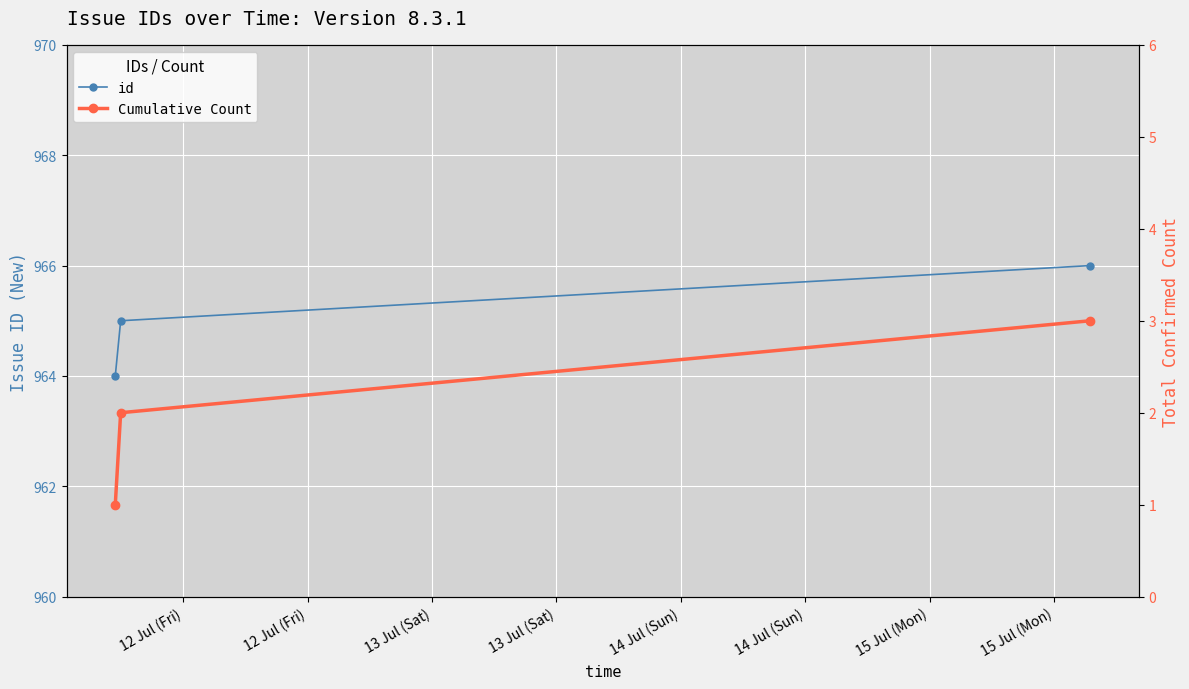

How many values in the id series are below 965?

1